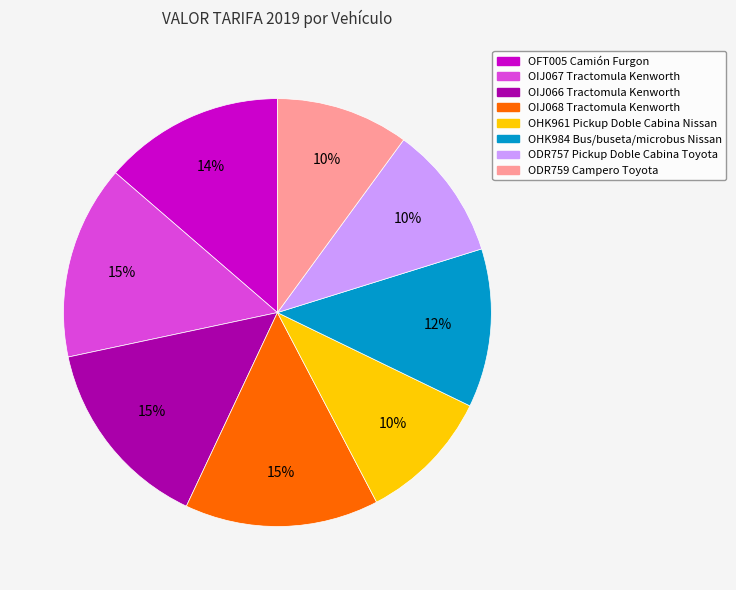

Approximately how many times larger is the value at ODR757 Pickup Doble Cabina Toyota compared to ODR759 Campero Toyota?

1.0